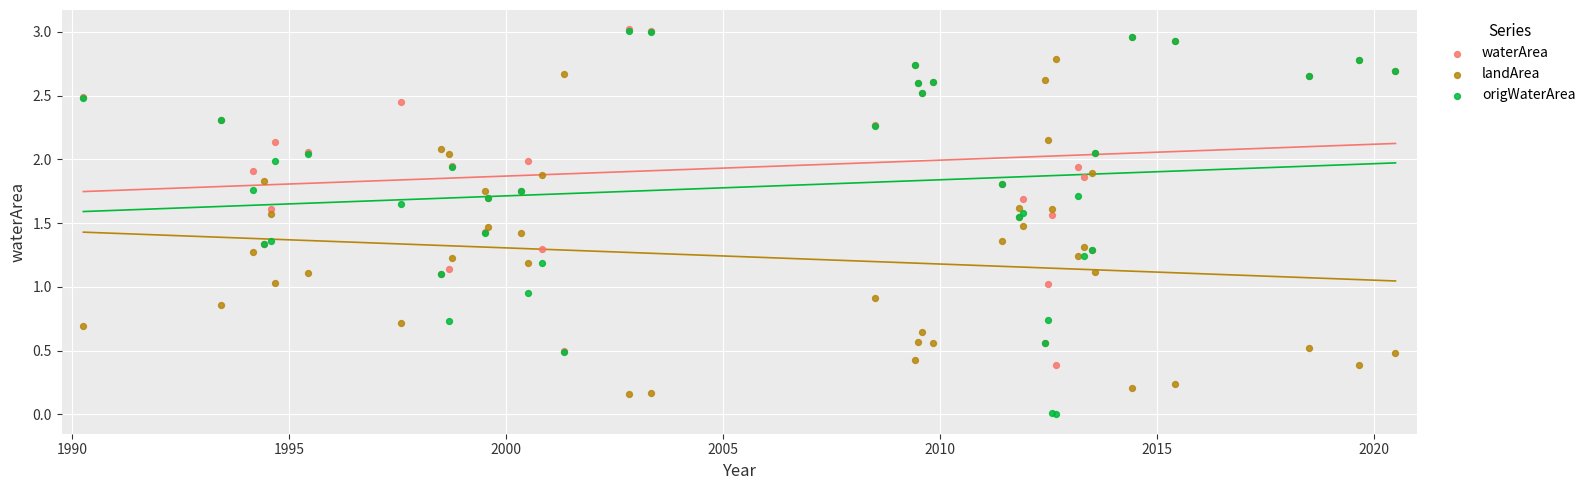

Which series contains the lowest Y value?

origWaterArea